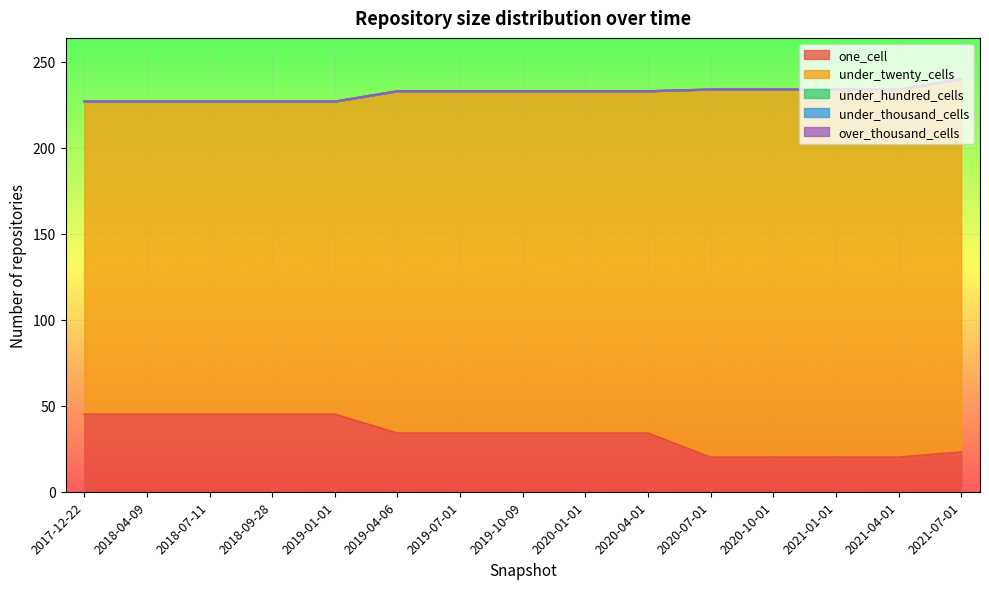

What is the approximate value of one_cell at 2020-04-01?

34